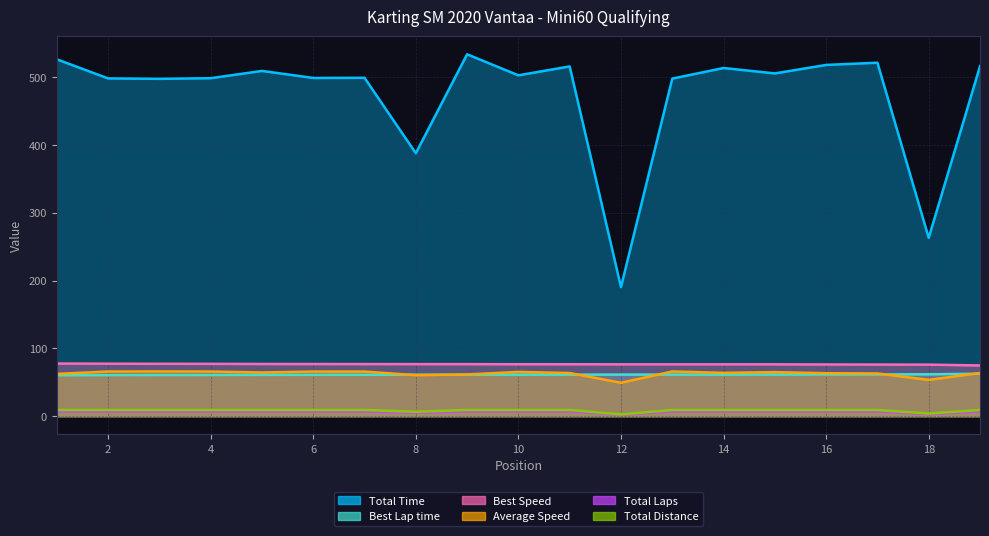

How many lines are shown in the chart?

6